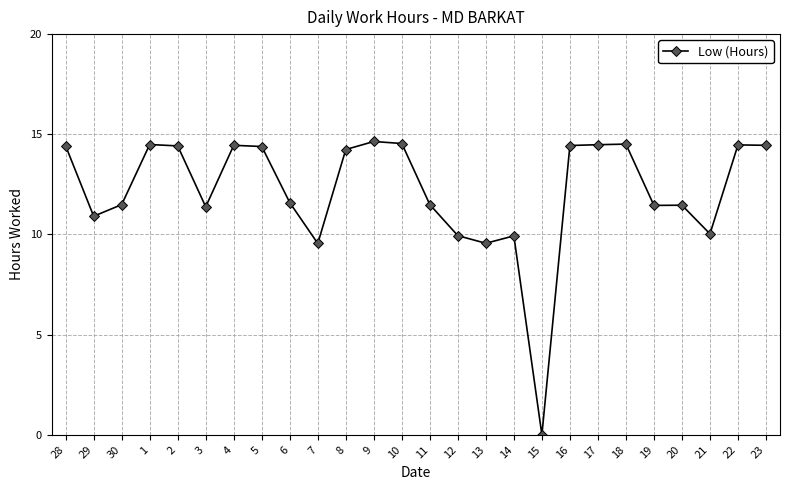

At which category does the chart reach its minimum across all series?

15